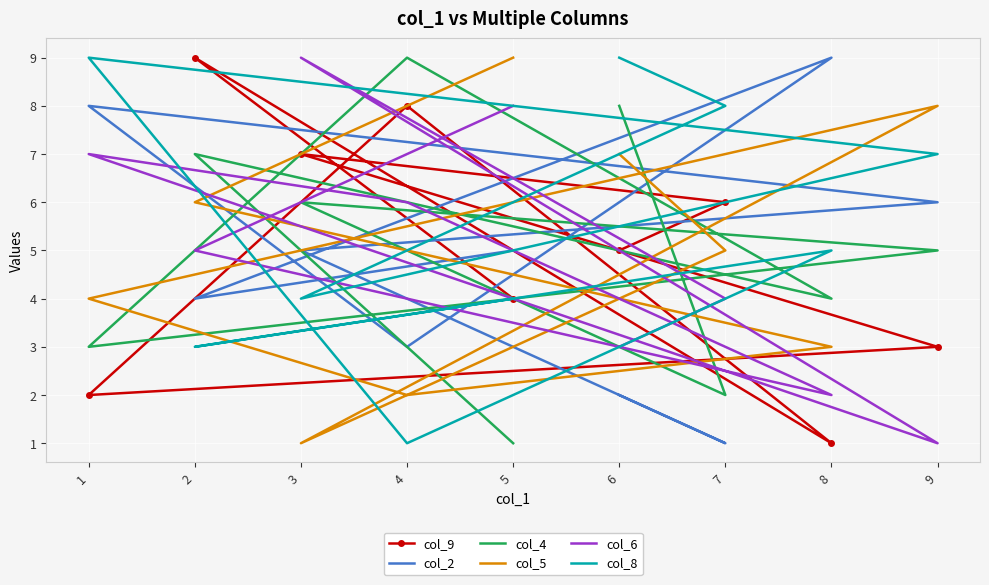

What is the difference between the maximum and second lowest values in the col_2 series?

7